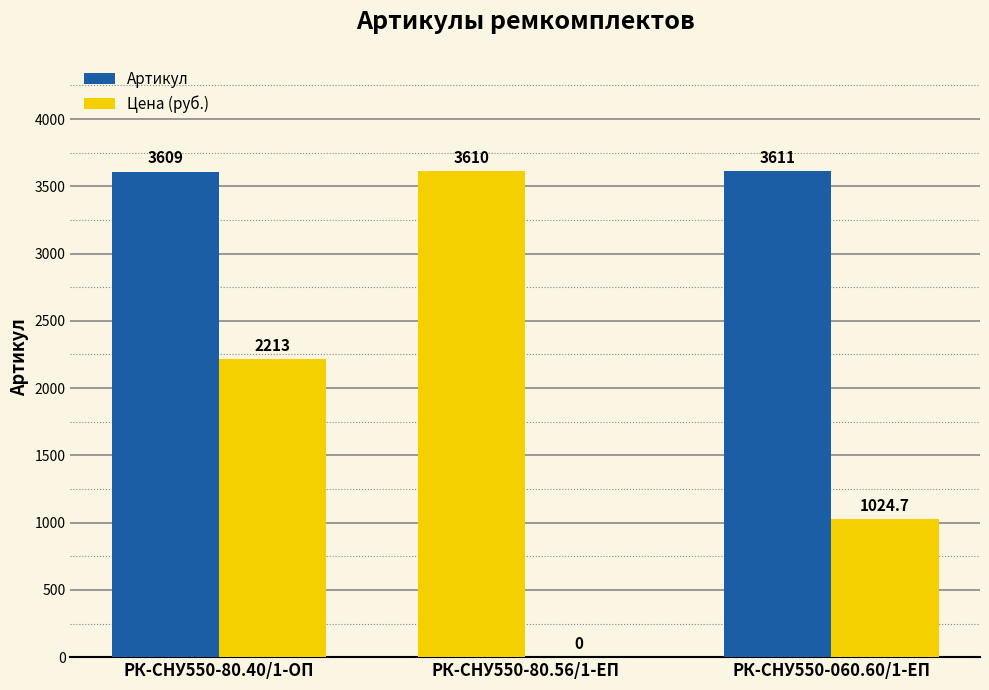

How many values in the Цена (руб.) series exceed 1024?

2